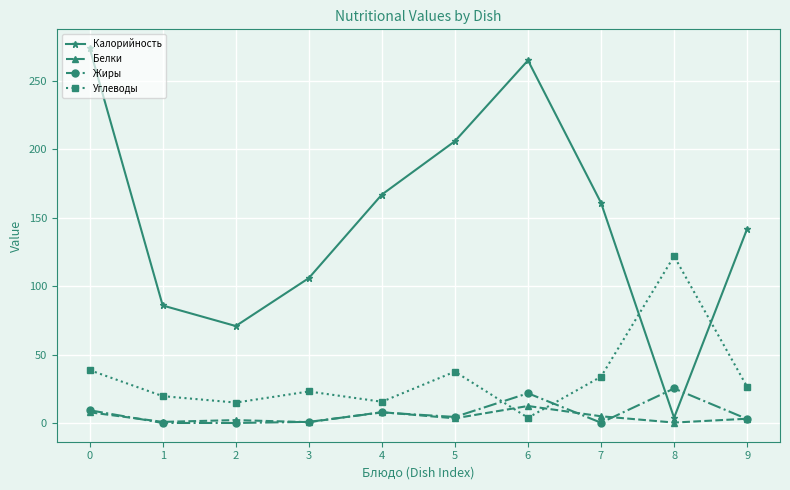

What is the difference between the maximum and second lowest values in the Жиры series?

25.2